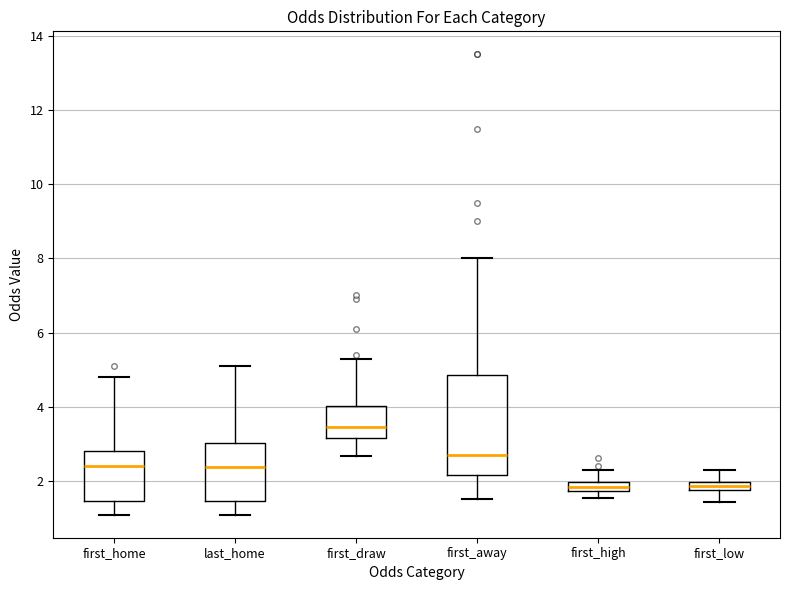

Comparing the boxes themselves (not the whiskers), which one is the tallest?

first_away